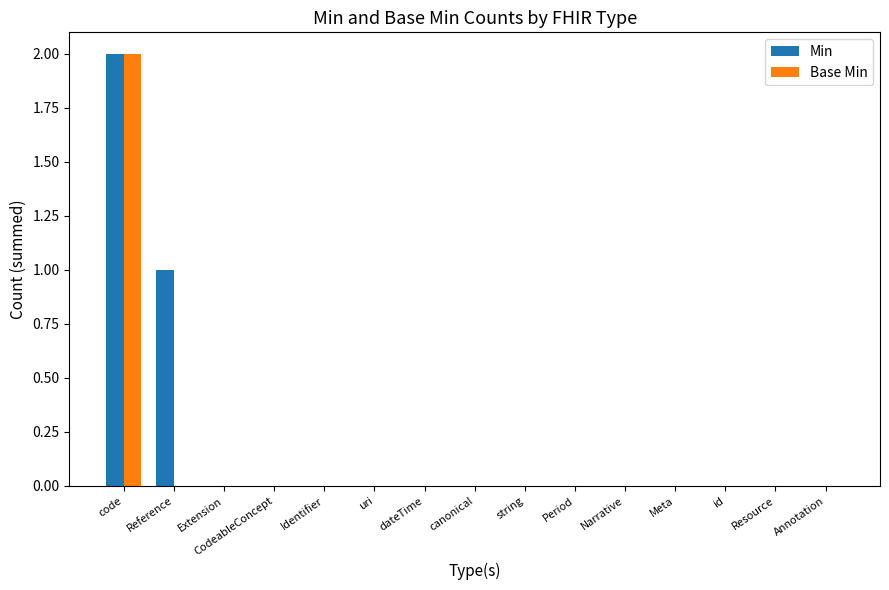

Which label corresponds to the largest value in the chart?

code